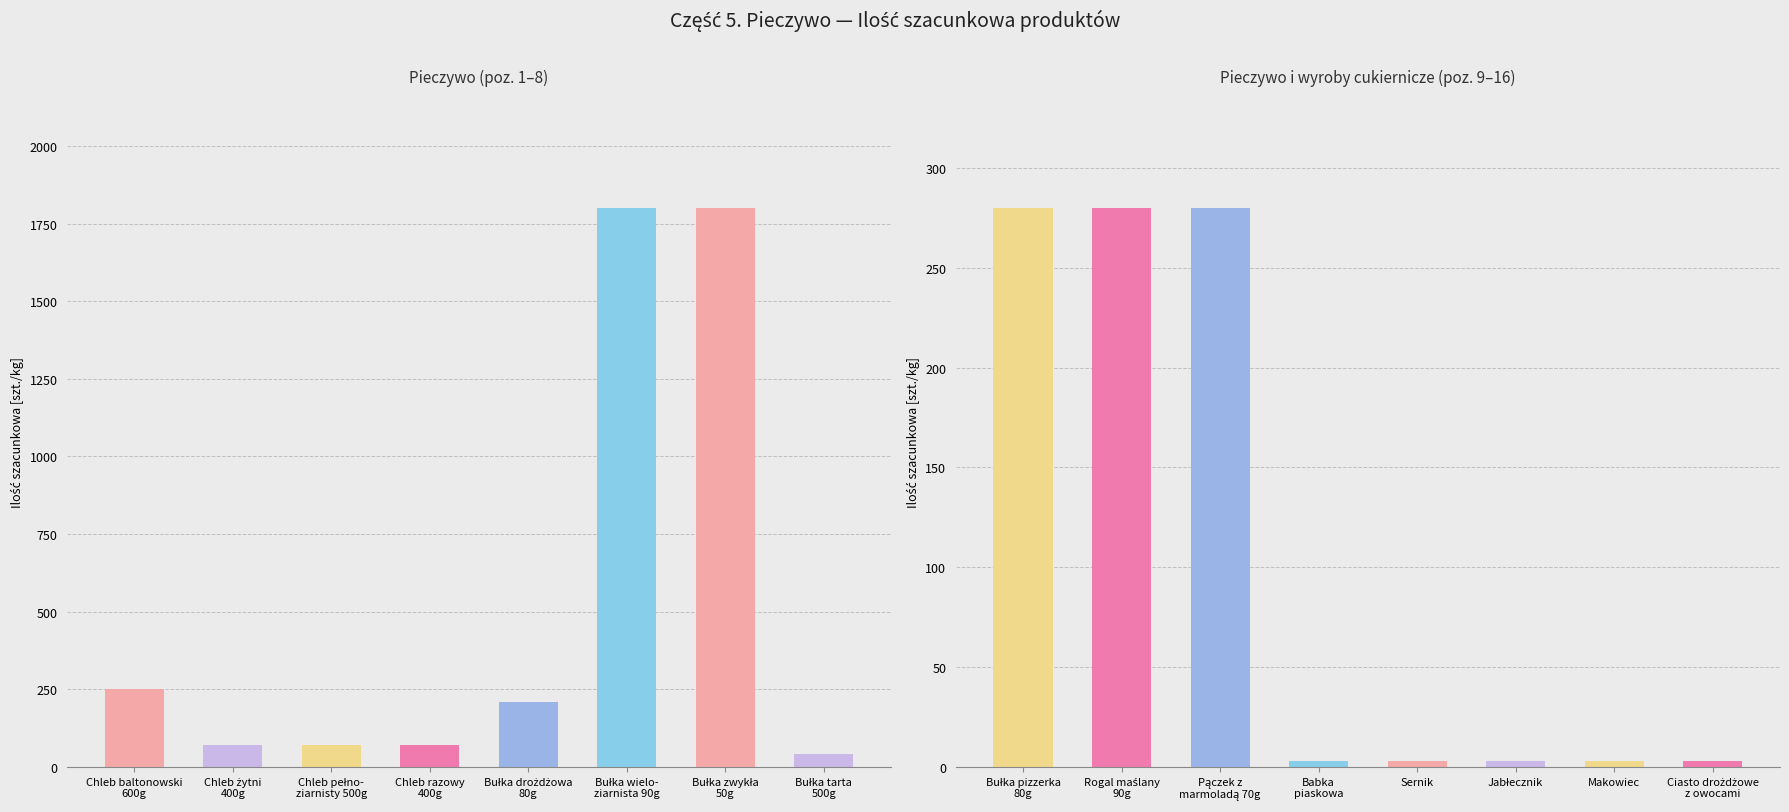

What is the difference between the second highest and second lowest values?

277